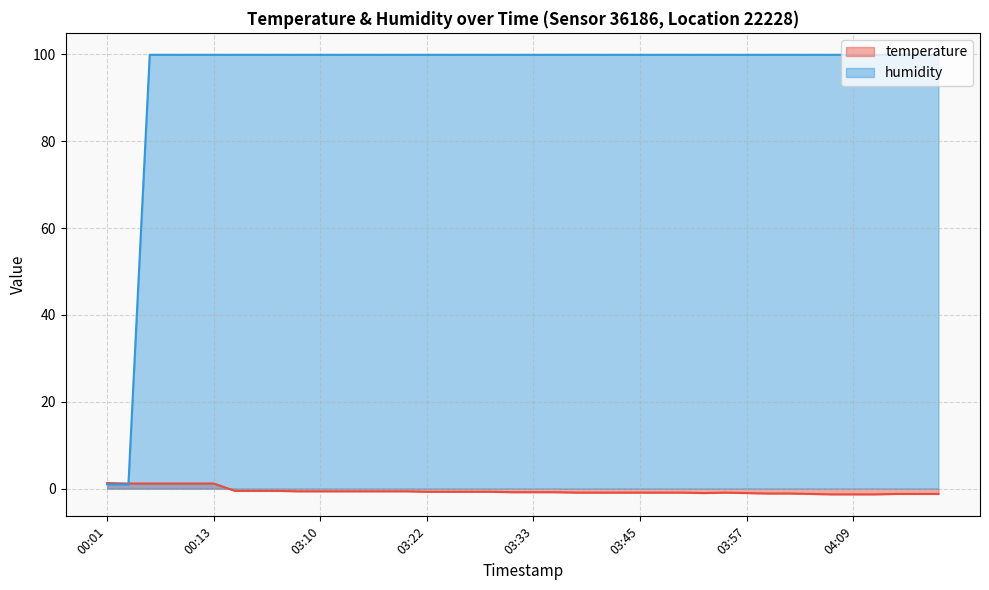

Reading right to left, transcribe all the data shown in this chart.

temperature: -1.2	-1.2	-1.2	-1.3	-1.3	-1.3	-1.2	-1.1	-1.1	-1.0	-0.9	-1.0	-0.9	-0.9	-0.9	-0.9	-0.9	-0.9	-0.8	-0.8	-0.8	-0.7	-0.7	-0.7	-0.7	-0.6	-0.6	-0.6	-0.6	-0.6	-0.6	-0.5	-0.5	-0.5	1.2	1.2	1.2	1.2	1.2	1.3
humidity: 99.9	99.9	99.9	99.9	99.9	99.9	99.9	99.9	99.9	99.9	99.9	99.9	99.9	99.9	99.9	99.9	99.9	99.9	99.9	99.9	99.9	99.9	99.9	99.9	99.9	99.9	99.9	99.9	99.9	99.9	99.9	99.9	99.9	99.9	99.9	99.9	99.9	99.9	1.0	1.0